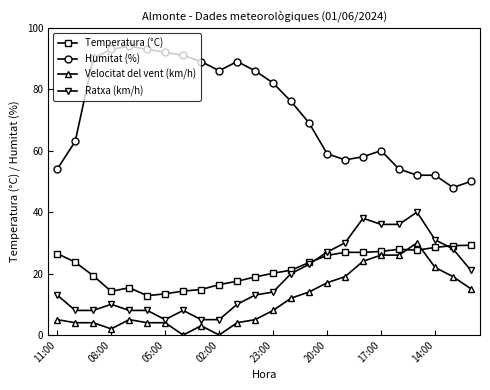

What is the value of the Ratxa (km/h) point at the 3rd from the left?

8.0